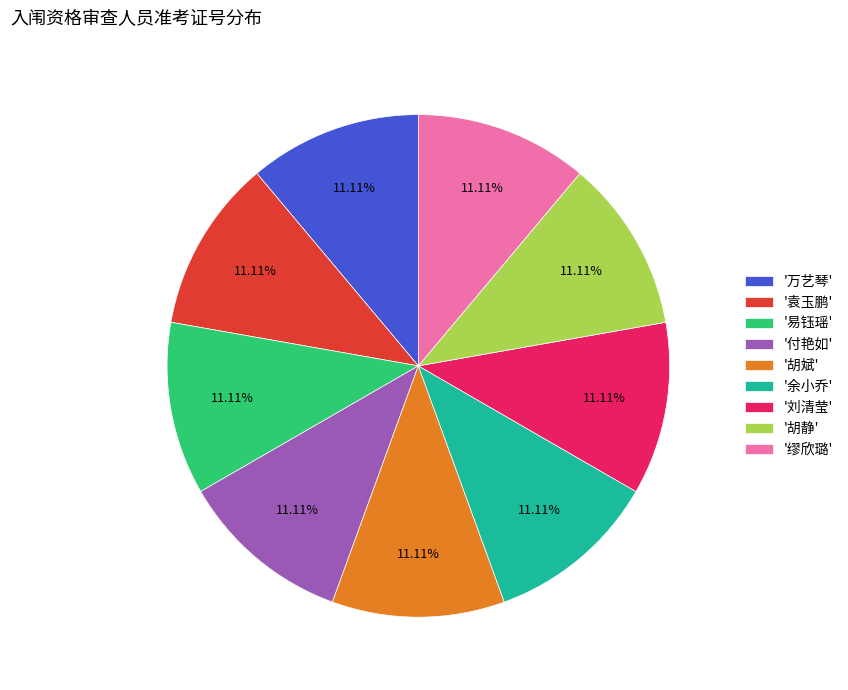

How many slices are in this pie chart?

9